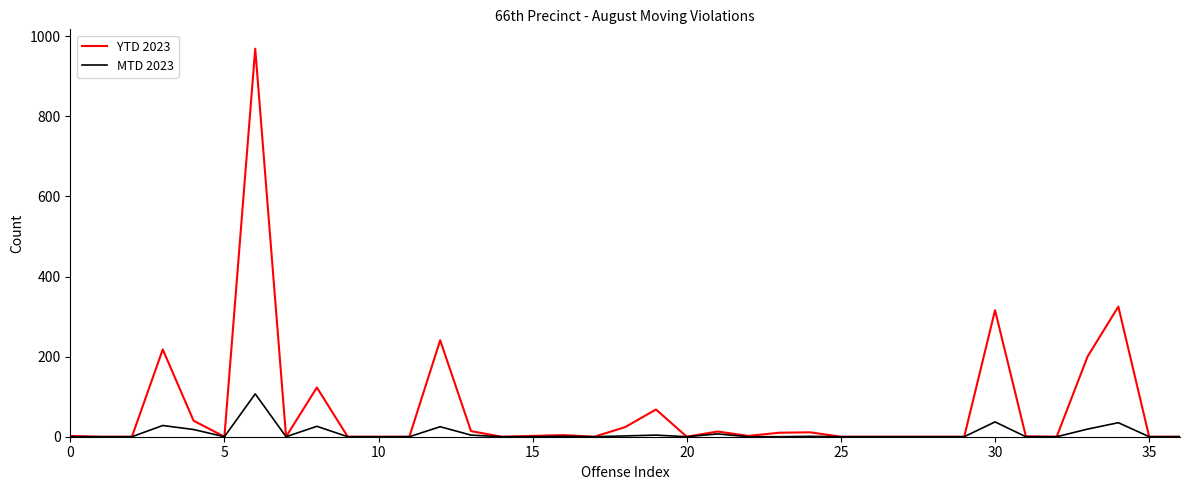

What is the highest value of the MTD 2023 series?

107